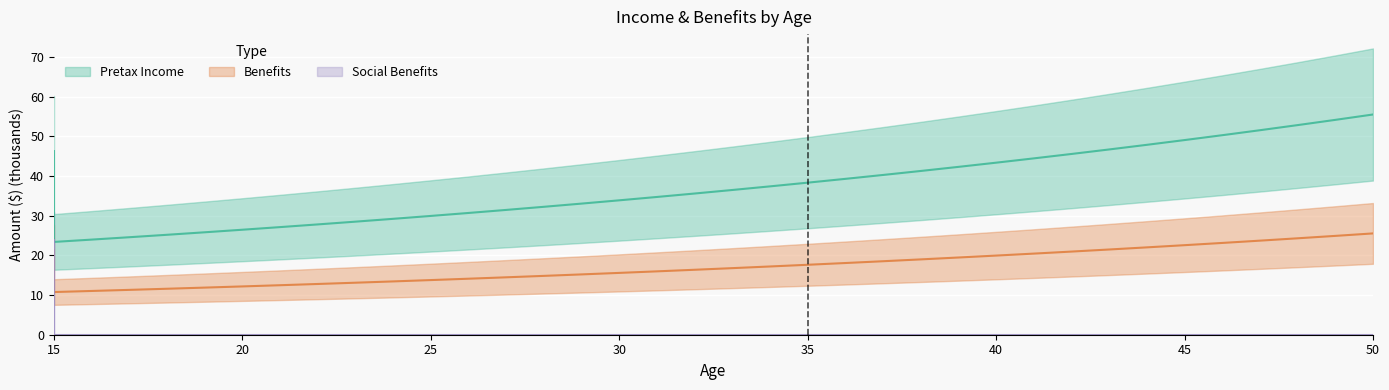

The value of Benefits at 42 is 72.1. True or false?

False